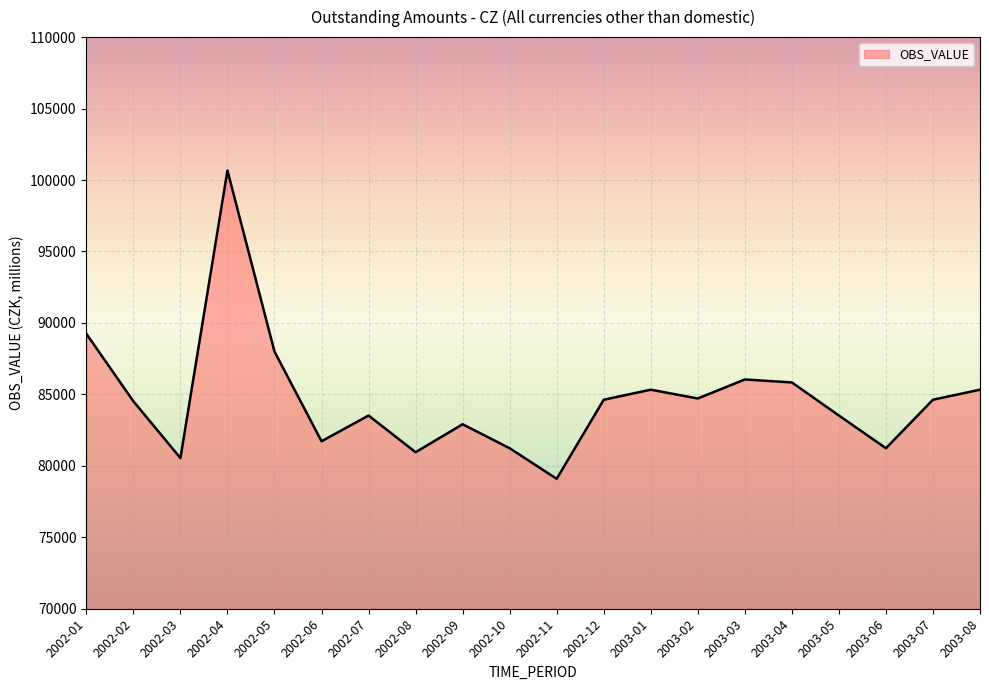

What is the maximum value shown in the chart?

100664